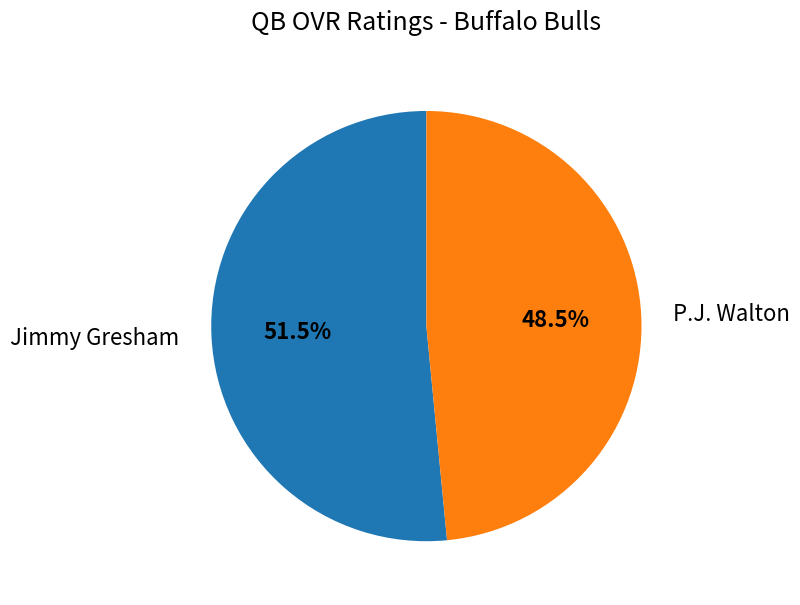

Rank the categories by value from lowest to highest.

P.J. Walton, Jimmy Gresham